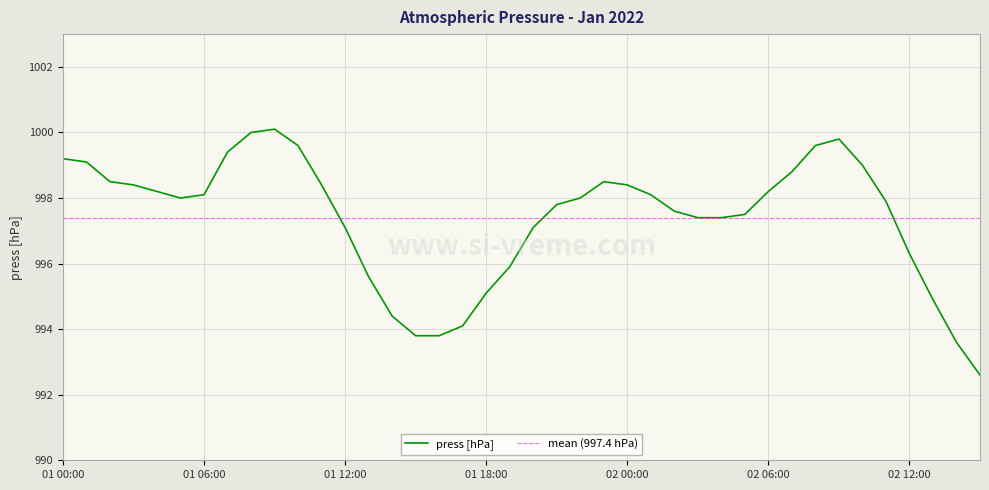

What is the change in value from 01 09:00 to 02 10:00?

-1.1